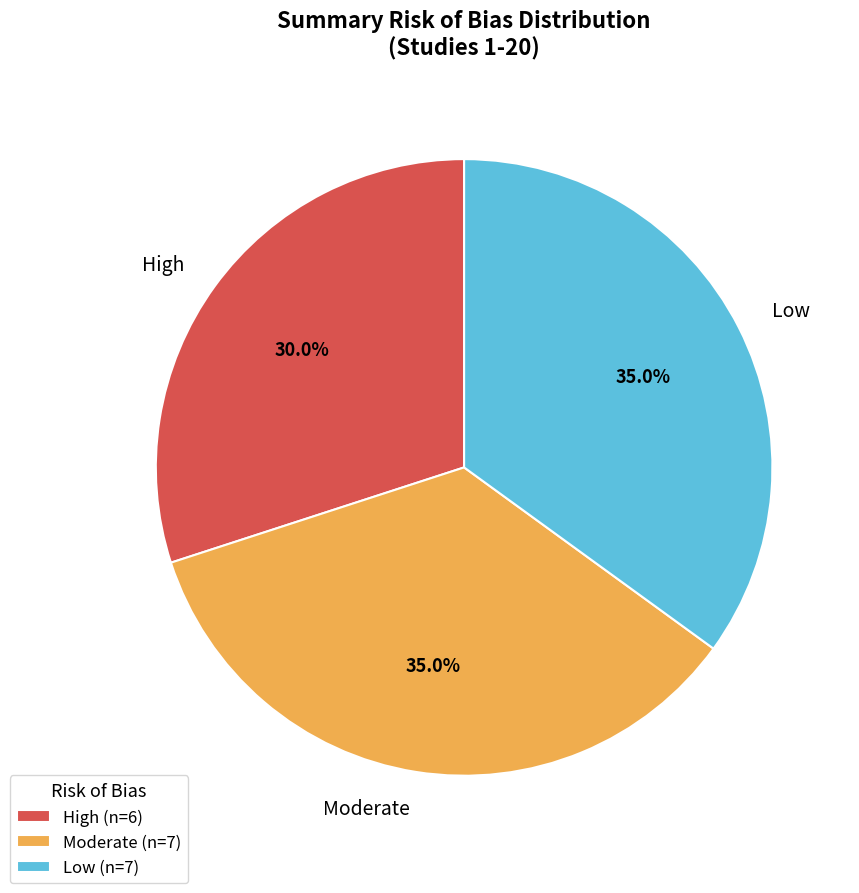

To the nearest percent, what percentage of the pie is Low?

35%